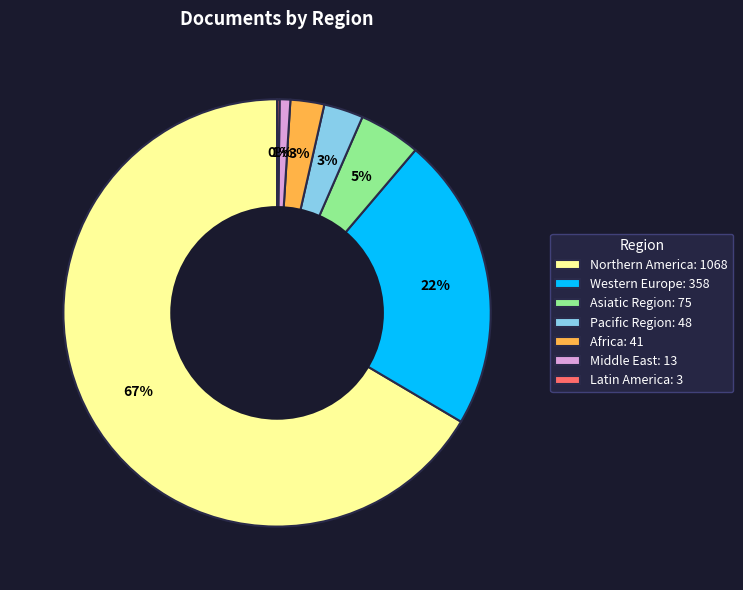

True or false: Western Europe: 358 accounts for 22% of the total.

True